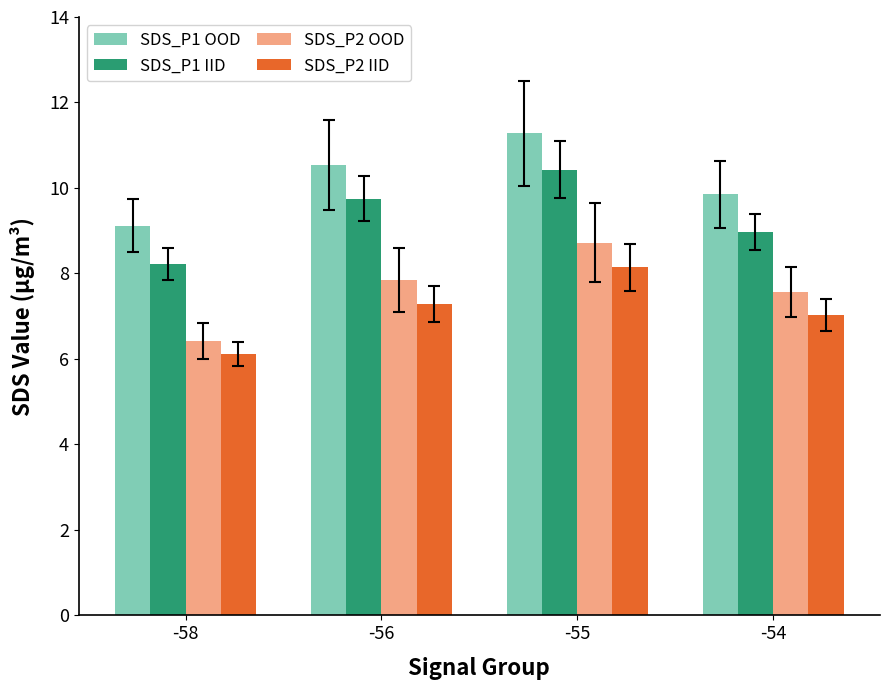

At which label does SDS_P1 OOD first exceed 10?

-56